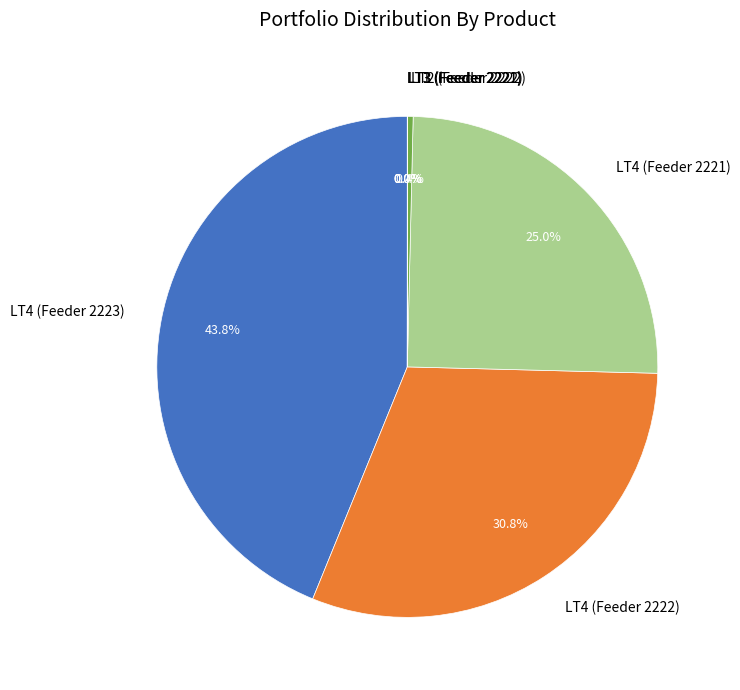

Which category has the biggest portion of the pie?

LT4 (Feeder 2223)